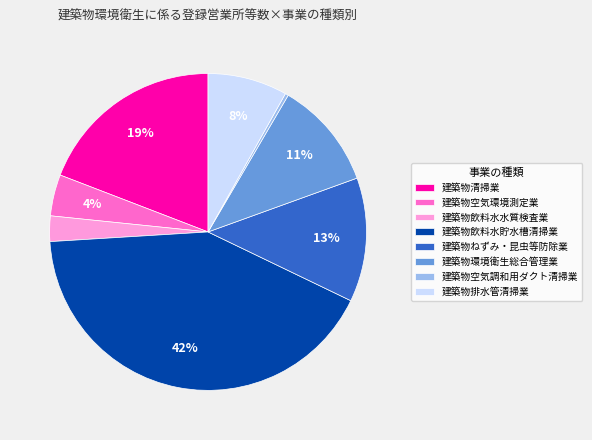

Count the number of slices in the pie.

8